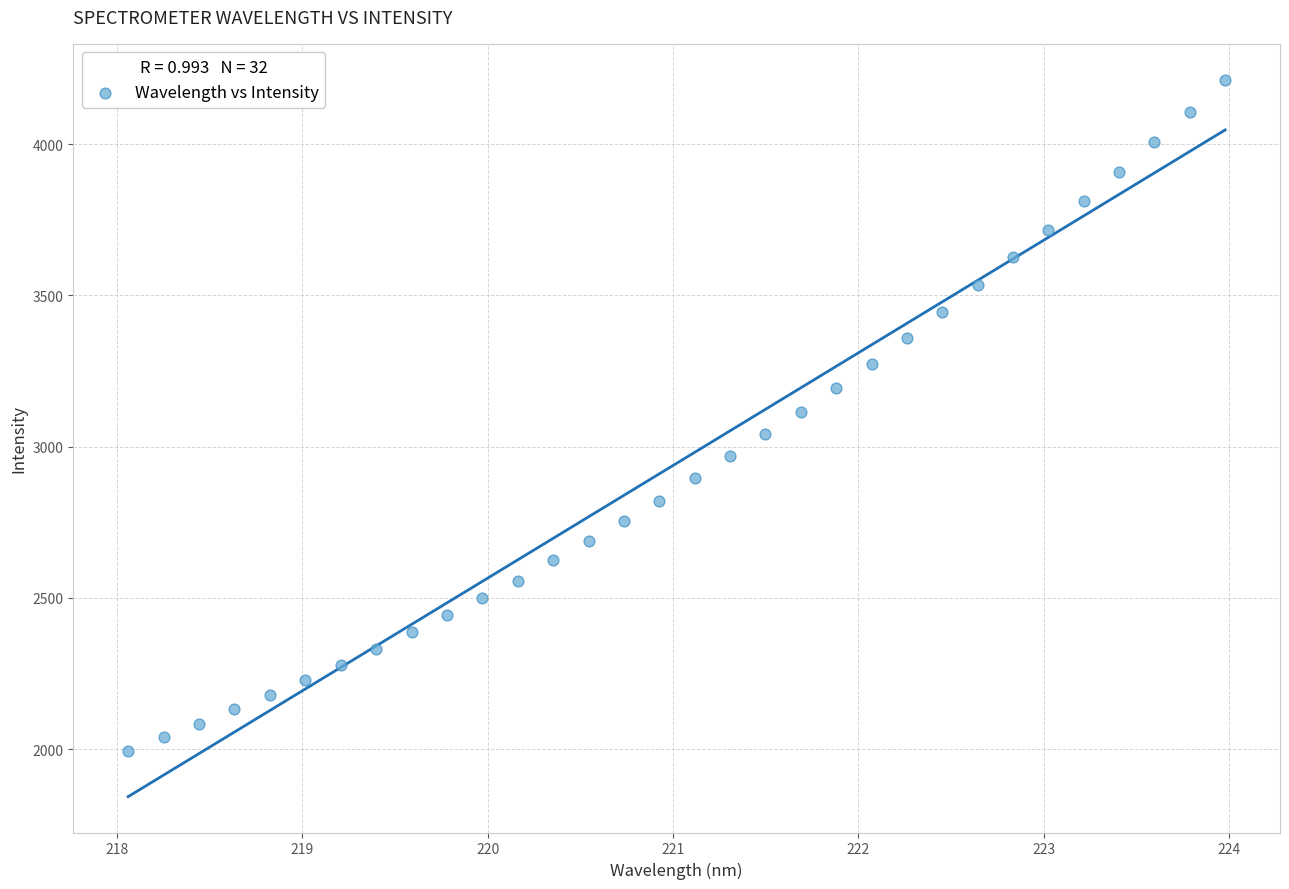

What is the range of X values (max minus min)?

5.9